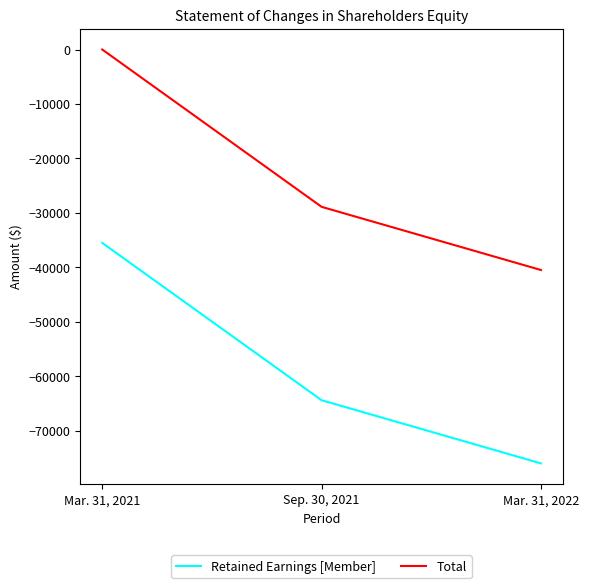

At which label does Total reach its minimum?

Mar. 31, 2022